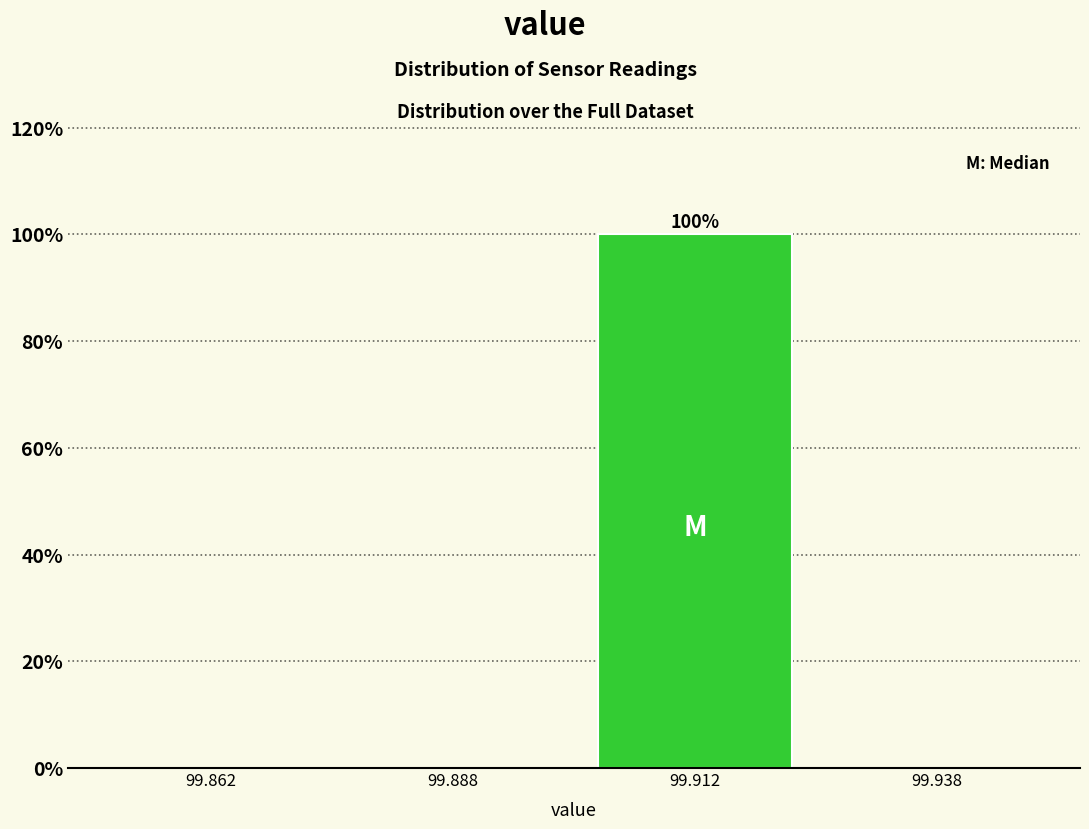

Over which range of the x-axis is the bar tallest?

99.900 to 99.925